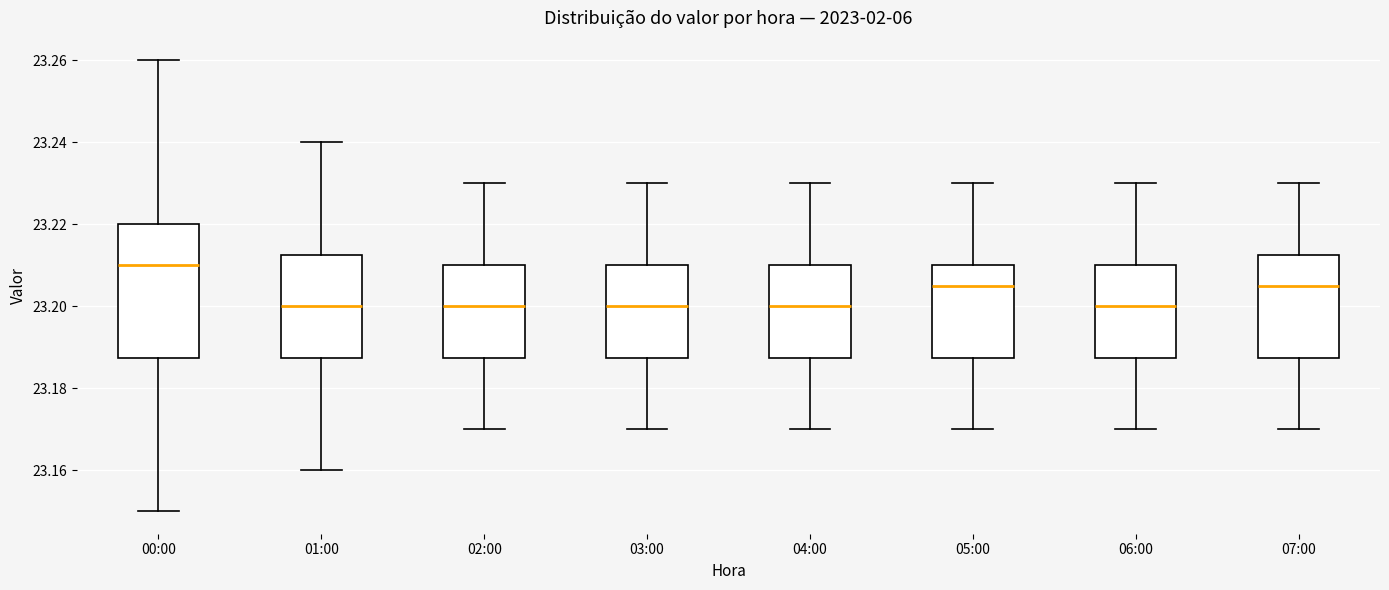

Where does the lower whisker of the box for 04:00 end on the y-axis? The values are not printed on the chart, so give them approximately, as read against the axis.

23.170